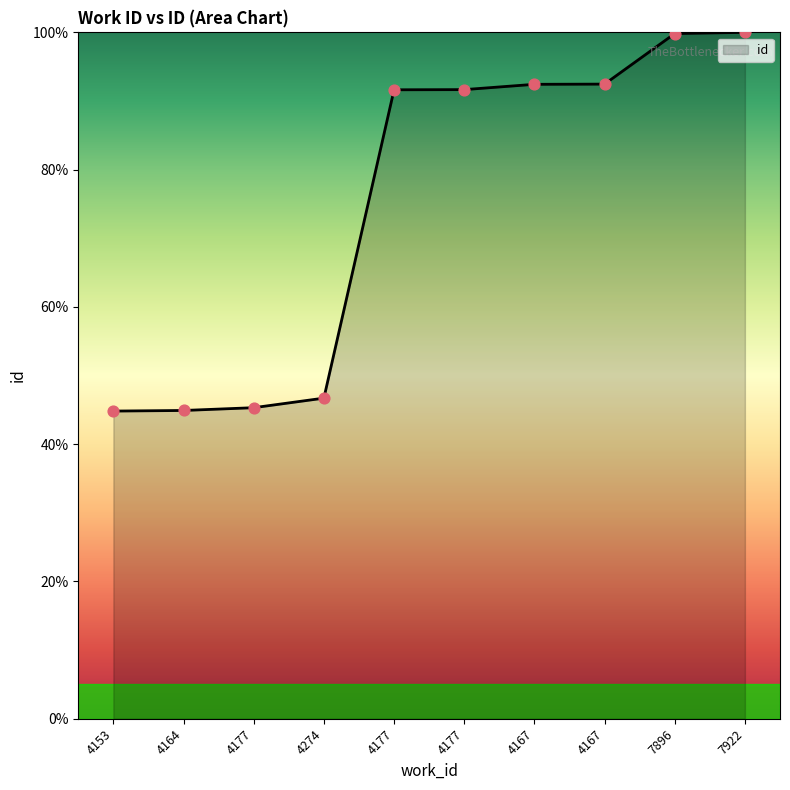

What is the change in value from 4274 to 4177?

+44.9